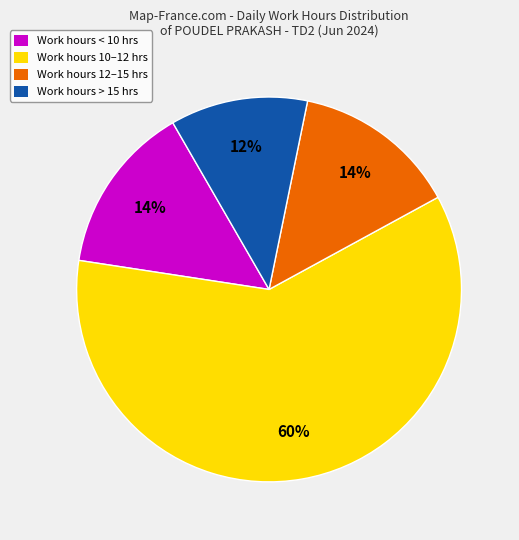

How many slices are in this pie chart?

4